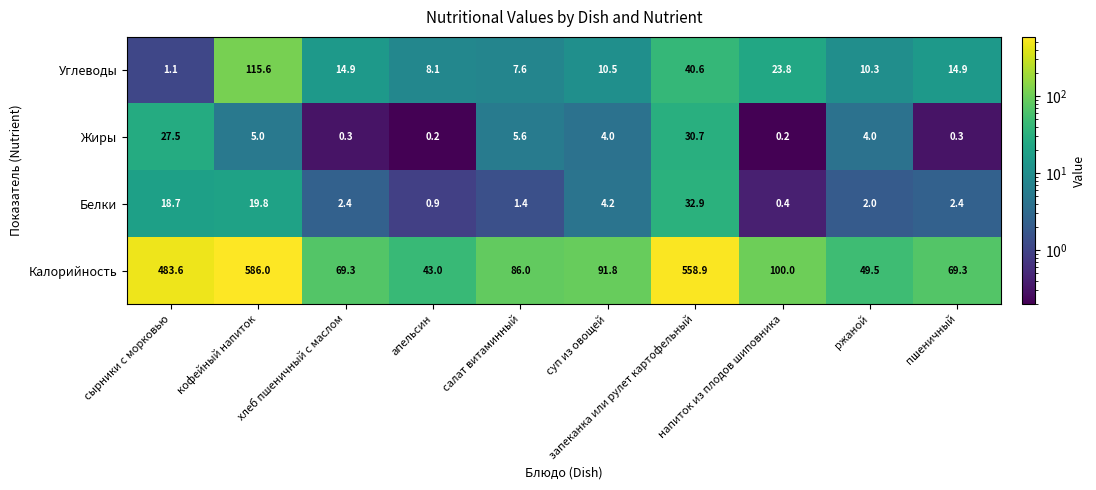

Which series has the largest total across all categories?

Калорийность